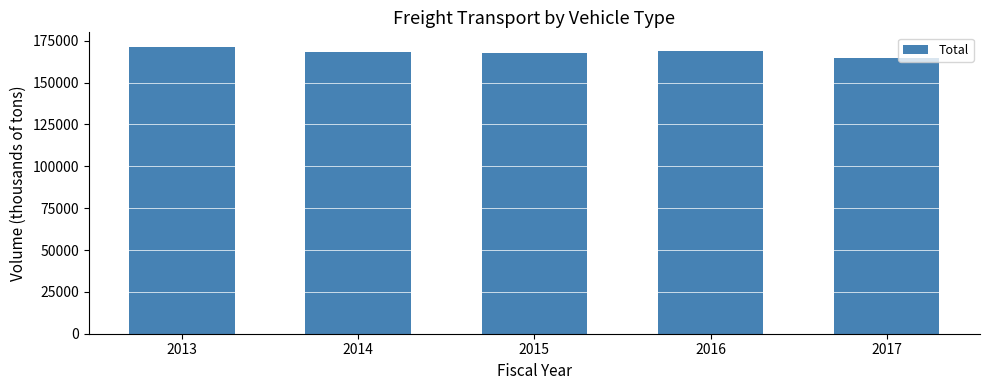

What is the difference between the second highest and second lowest values?

1054